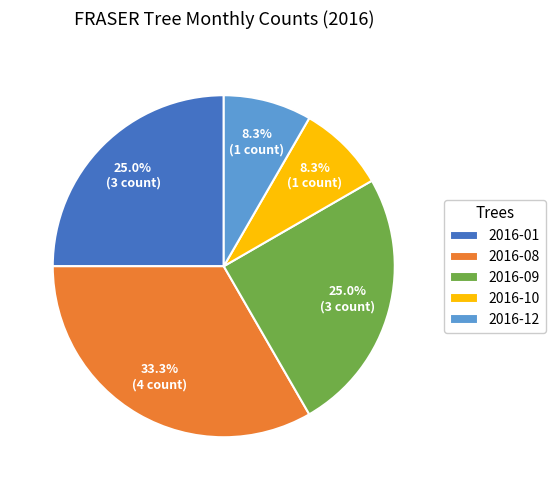

Which slice is the largest?

2016-08